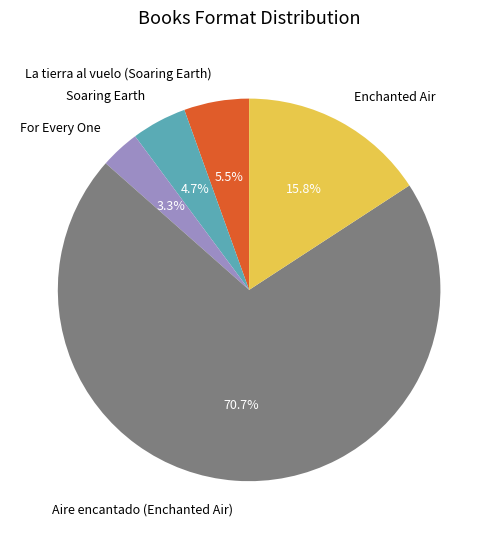

What portion of the pie excludes Aire encantado (Enchanted Air)?

29.3%